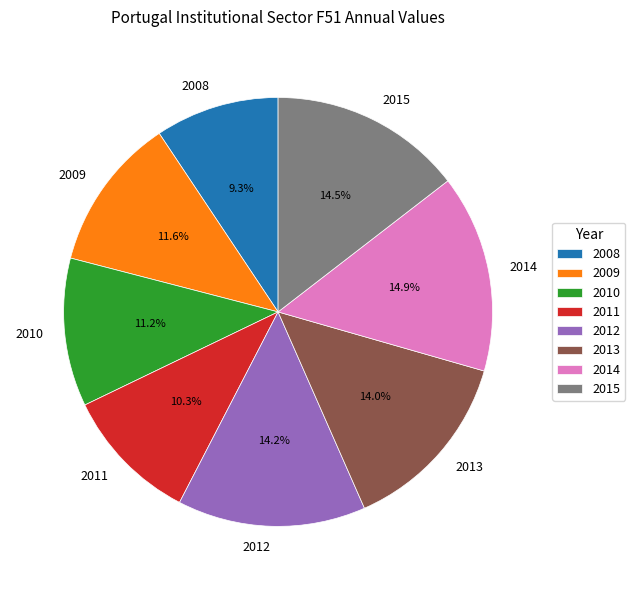

What is the smallest slice in the pie chart?

2008